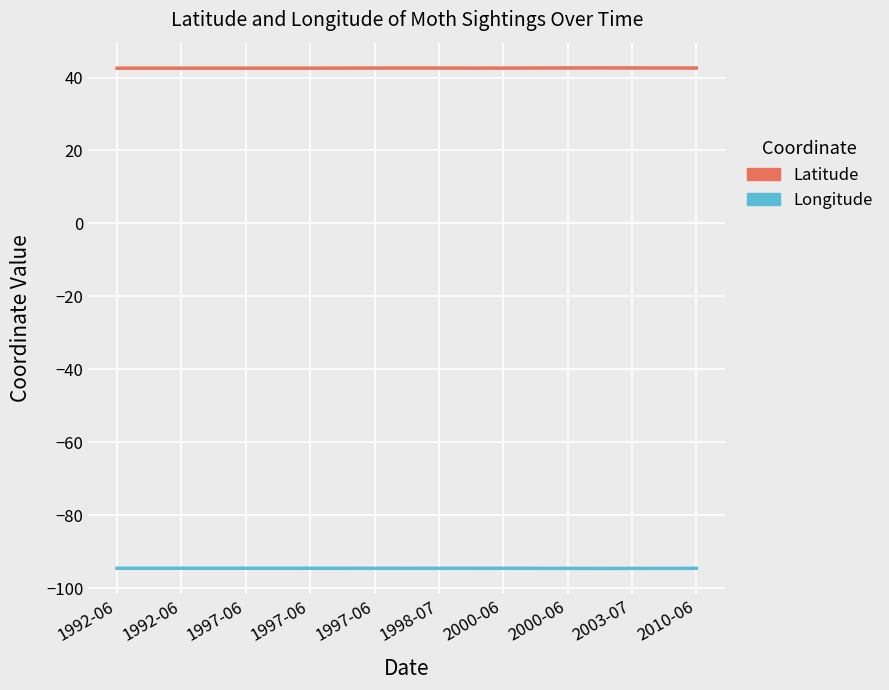

Which series changed the most between 1997-06 and 2000-06?

Latitude